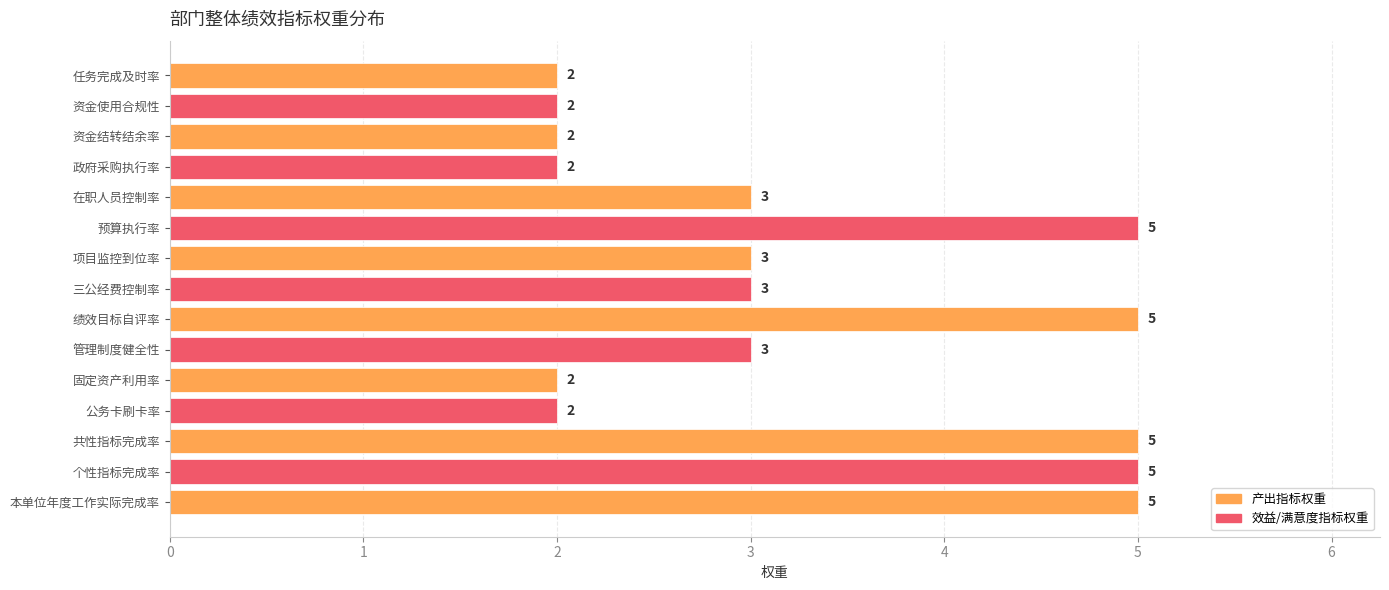

Reading top to bottom, transcribe all the data shown in this chart.

任务完成及时率=2	资金使用合规性=2	资金结转结余率=2	政府采购执行率=2	在职人员控制率=3	预算执行率=5	项目监控到位率=3	三公经费控制率=3	绩效目标自评率=5	管理制度健全性=3	固定资产利用率=2	公务卡刷卡率=2	共性指标完成率=5	个性指标完成率=5	本单位年度工作实际完成率=5